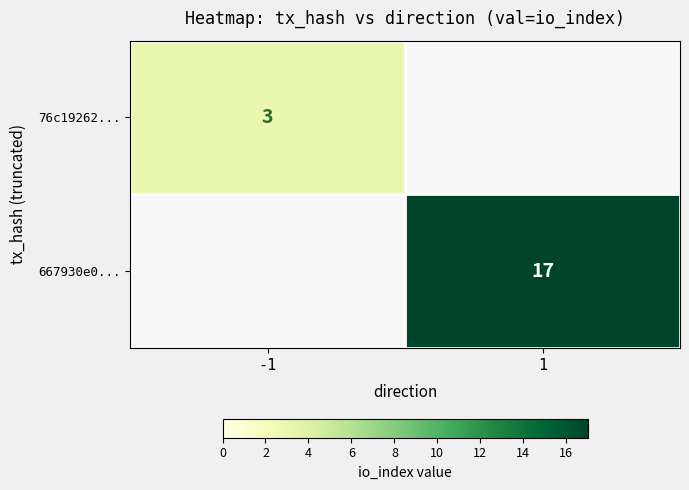

The value of 667930e0... at 1 is 17. True or false?

True